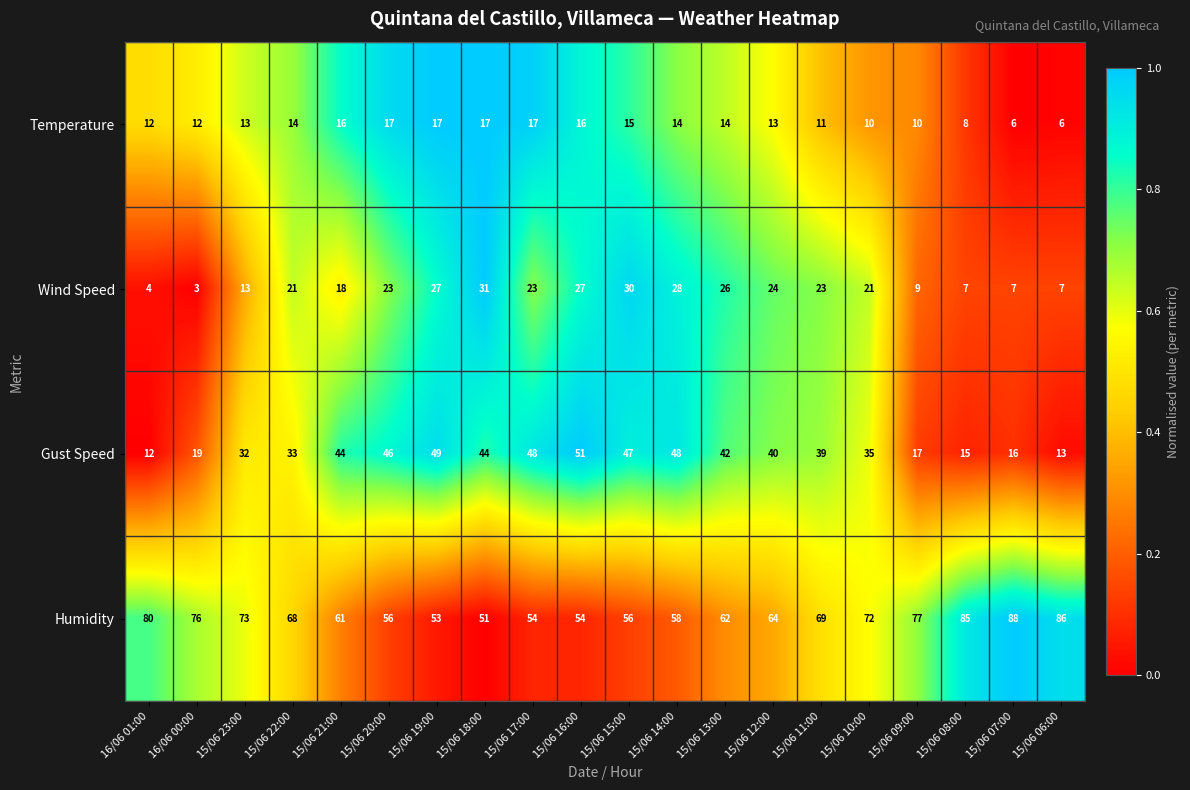

Which category has the highest value in the Humidity series?

15/06 07:00